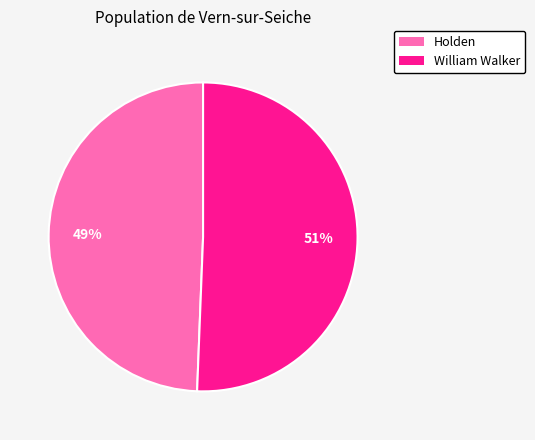

The Holden slice represents 49% of the pie. True or false?

True